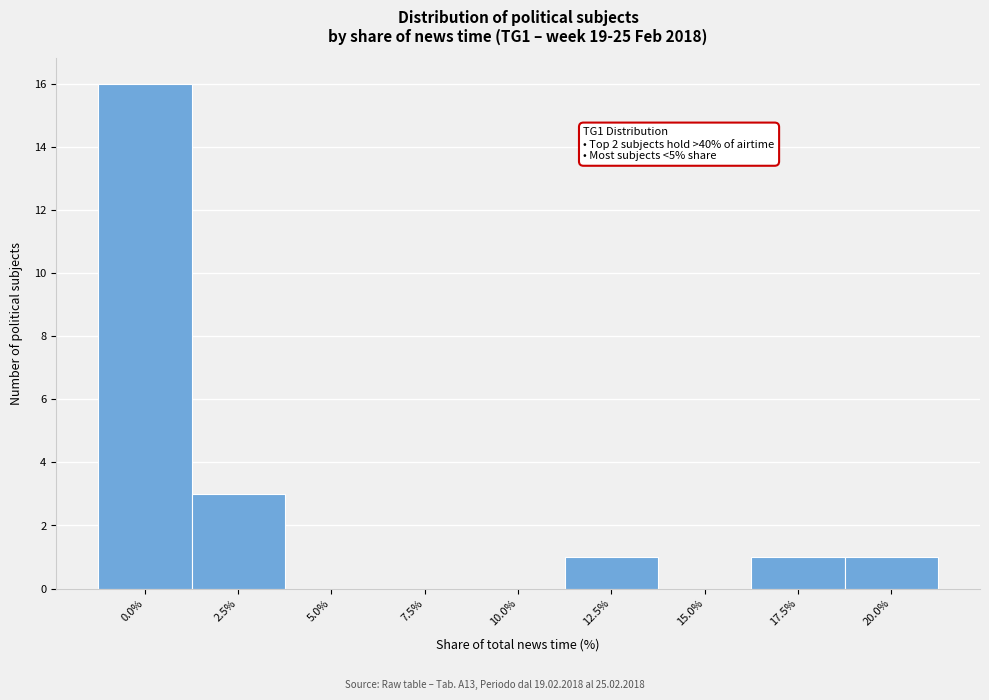

Reading right to left, list all the values displayed in this chart.

20.0%=1	17.5%=1	15.0%=0	12.5%=1	10.0%=0	7.5%=0	5.0%=0	2.5%=3	0.0%=16